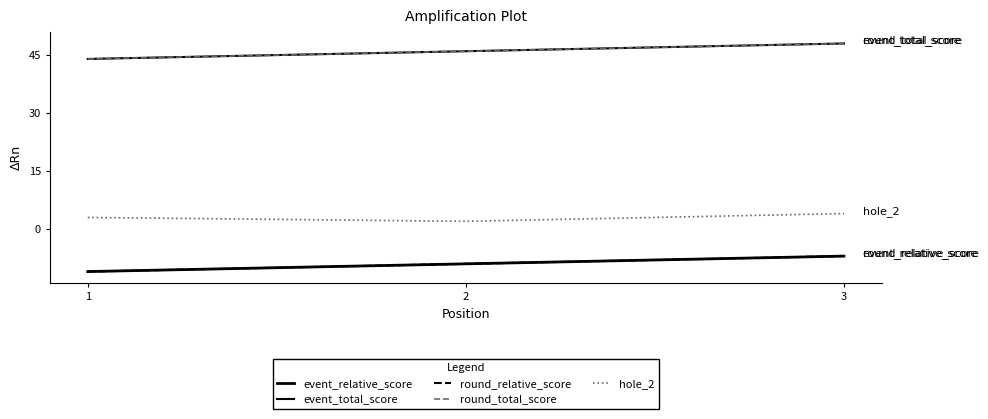

What is the maximum value shown in the chart?

48